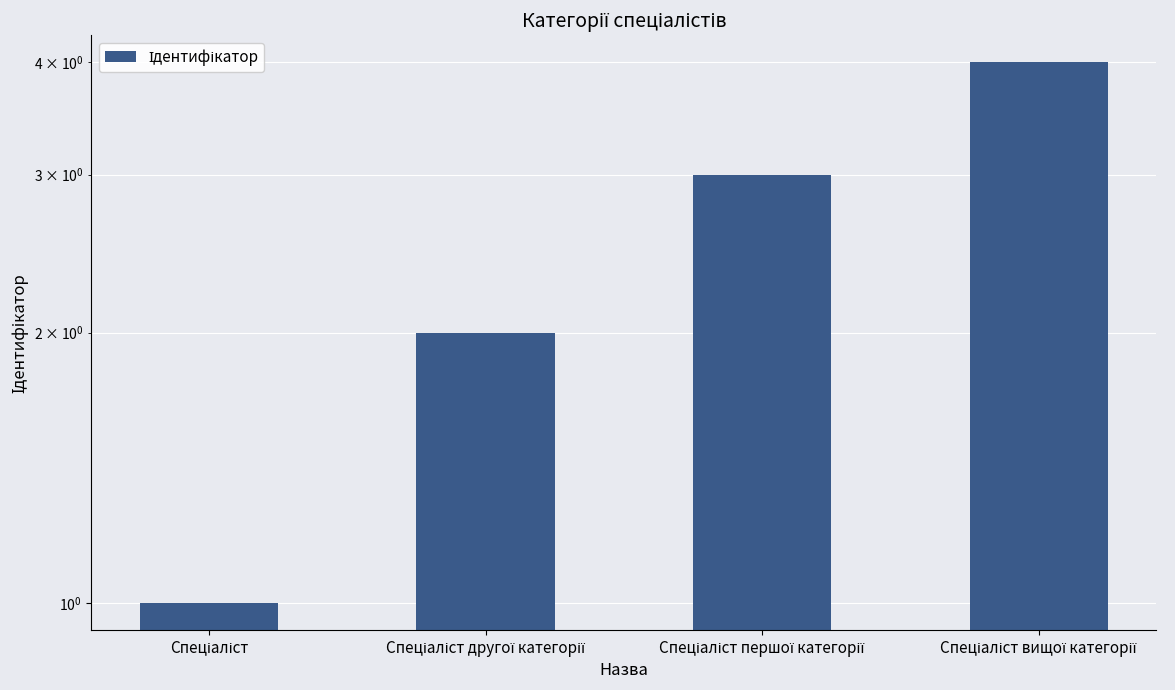

Reading left to right, transcribe all the data shown in this chart.

1	2	3	4